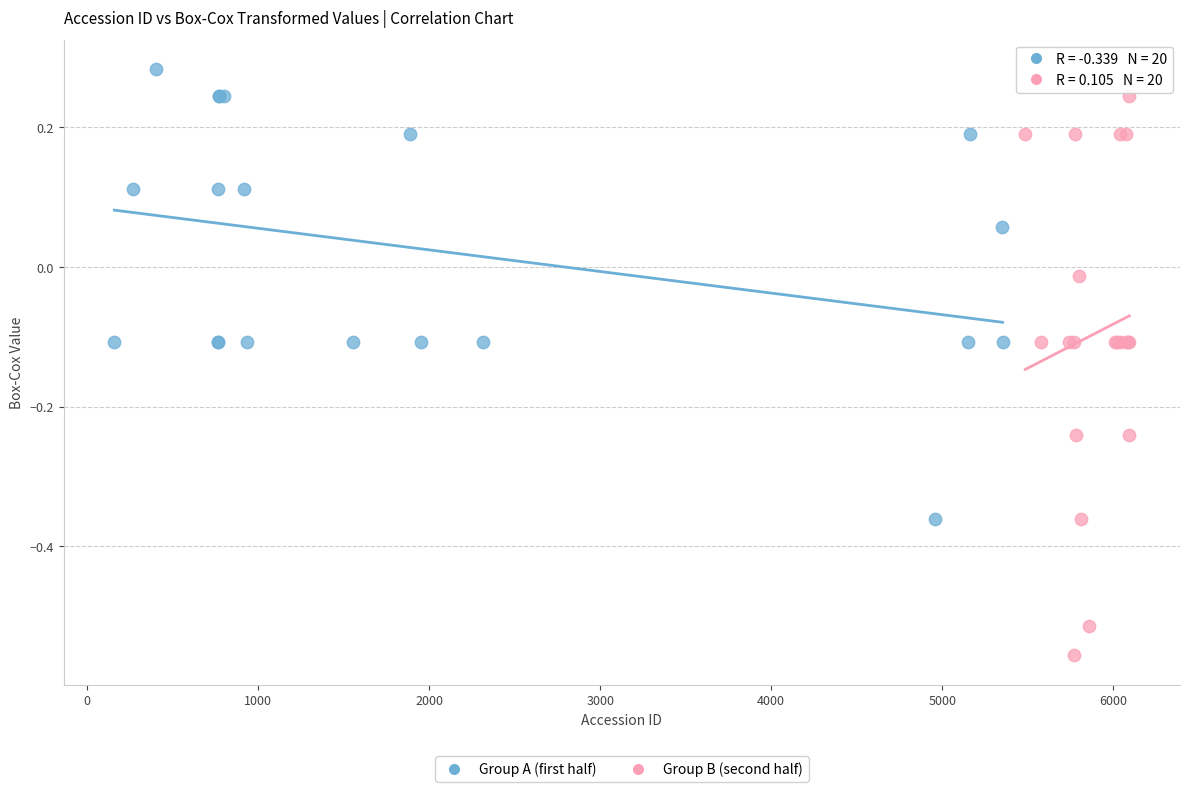

Which series has the largest Y range (max minus min)?

Group B (second half)